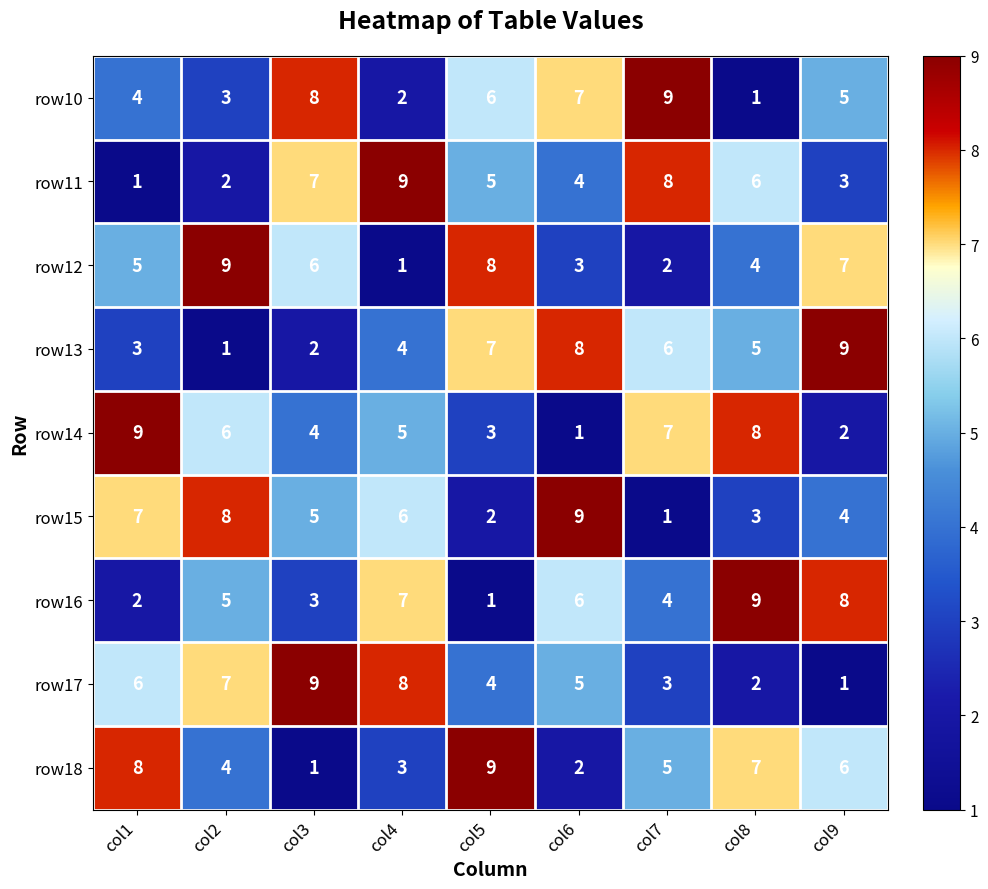

List the labels in order of row14 value, largest first.

col1, col8, col7, col2, col4, col3, col5, col9, col6